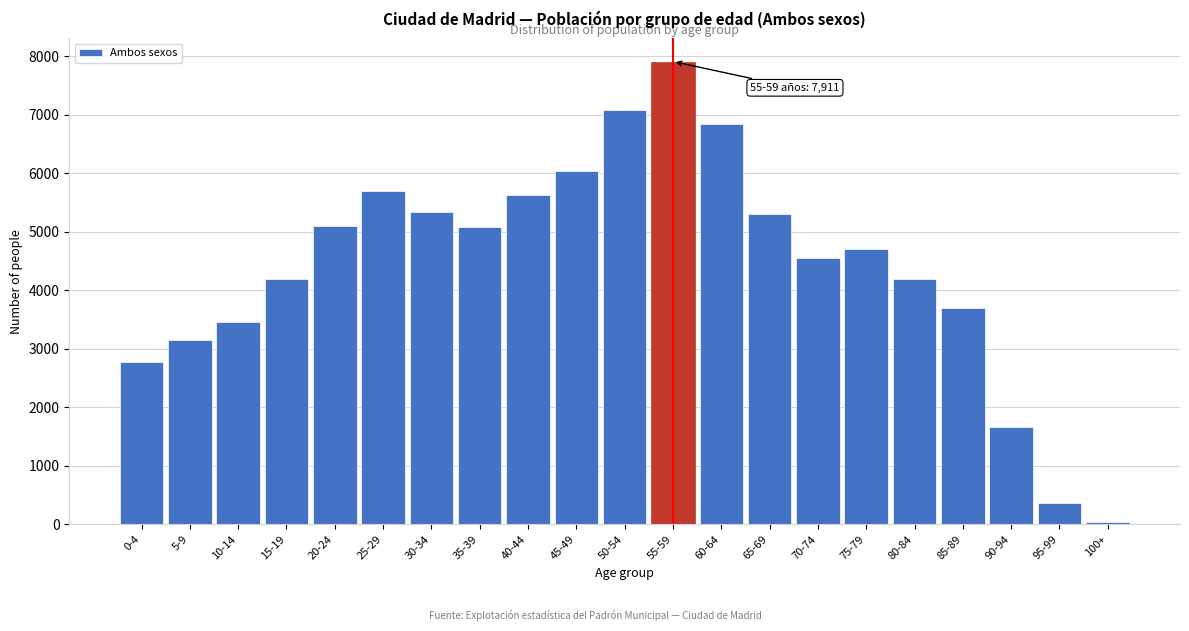

What is the sum of all values?

92814